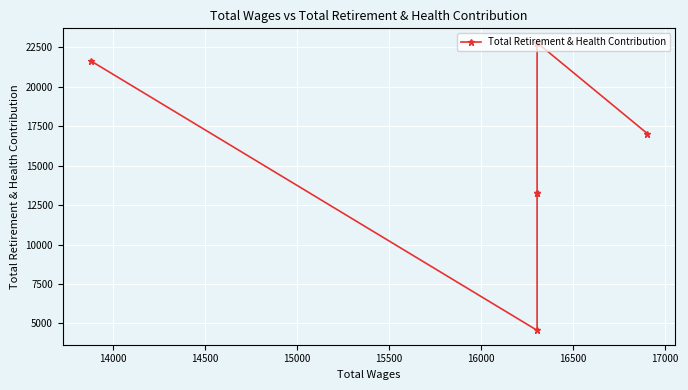

What is the smallest value displayed?

4555